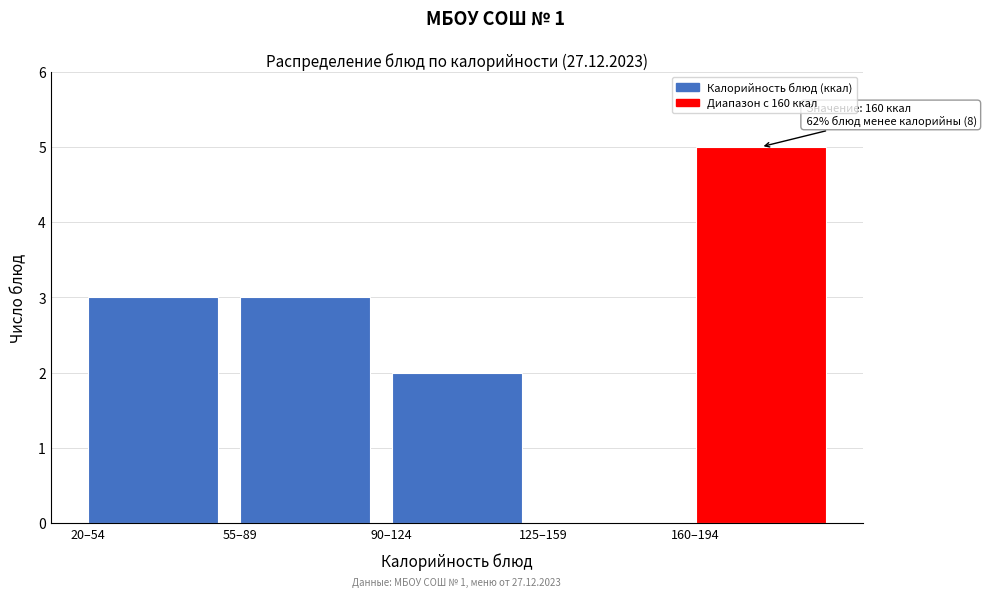

Reading left to right, what are all the values shown in this chart?

20–54=3	55–89=3	90–124=2	125–159=0	160–194=5